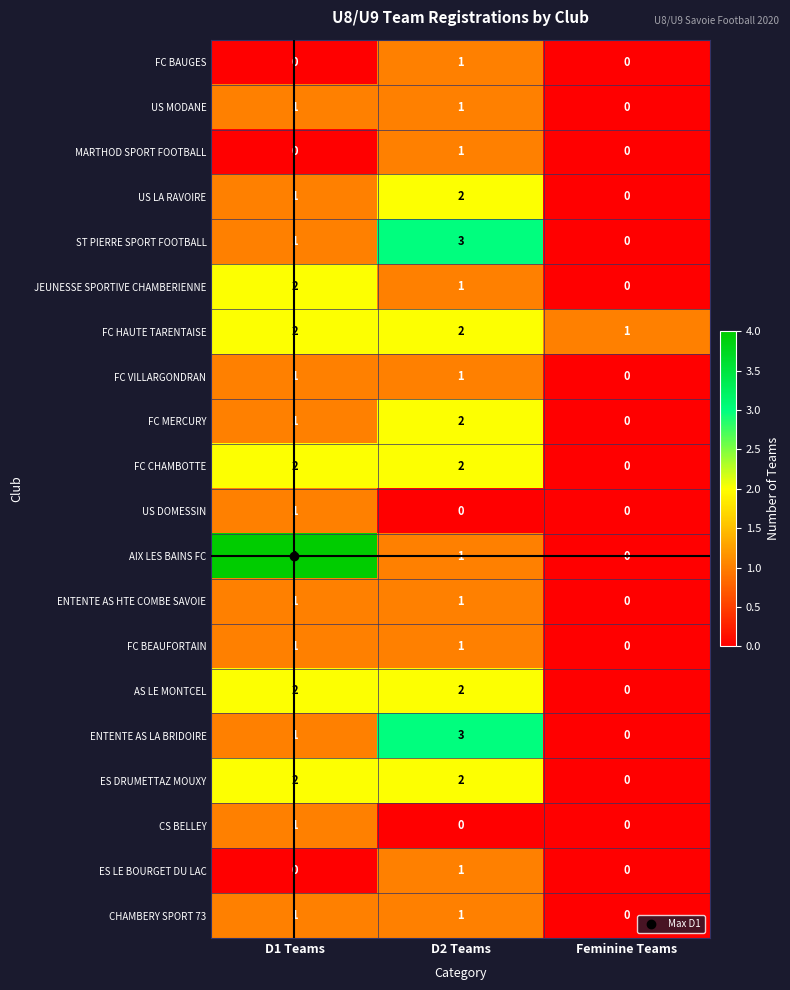

What is the difference between the highest and lowest values at D2 Teams?

3